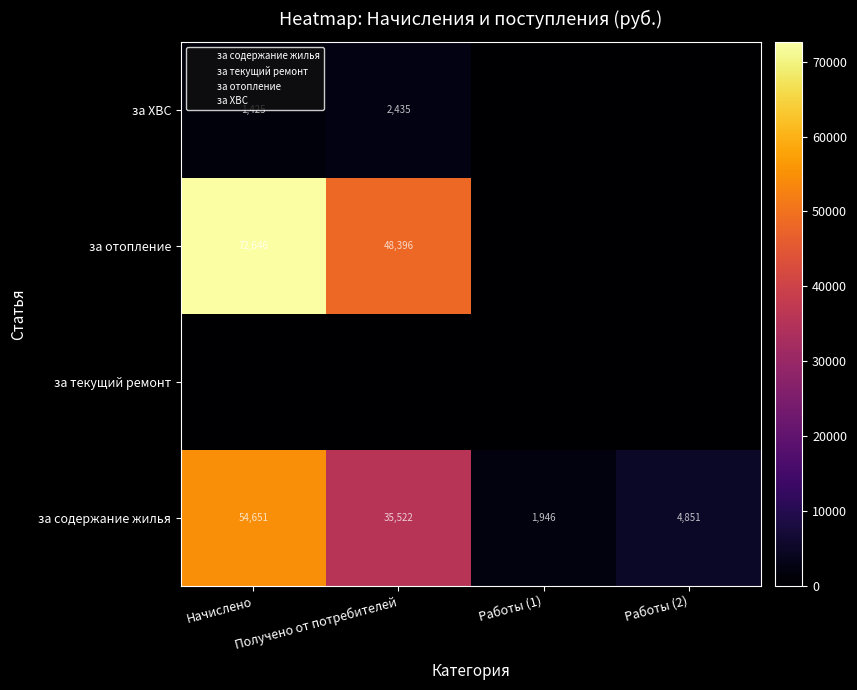

Is the value of за отопление at Начислено greater than the value of за содержание жилья at Получено от потребителей?

Yes